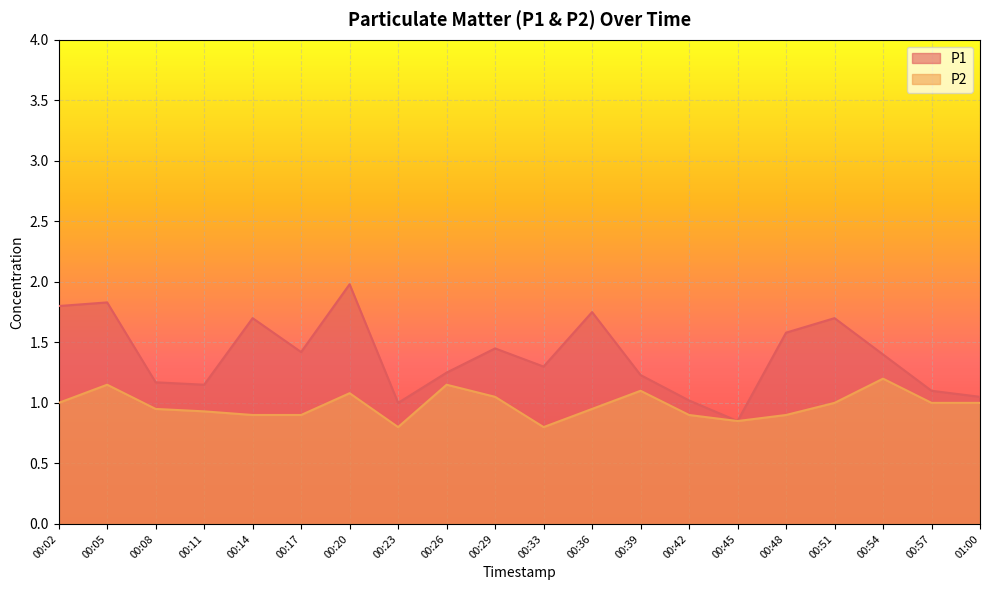

What is the average value of the P1 series?

1.4